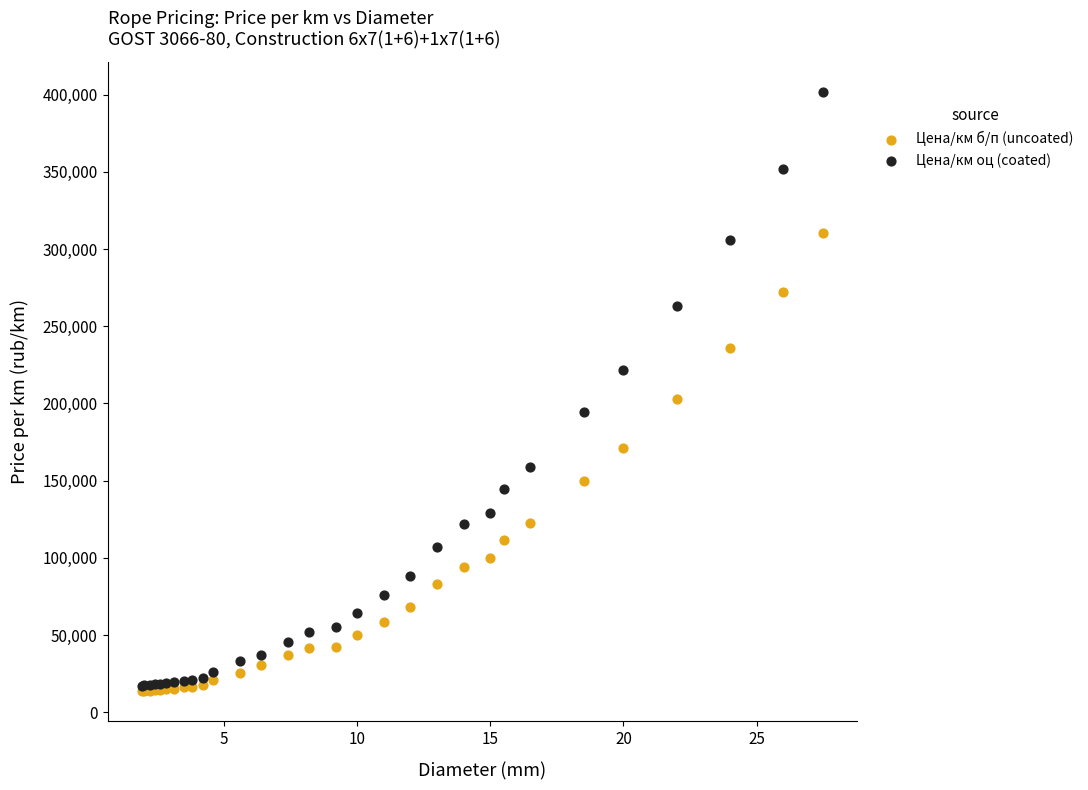

Which series reaches the maximum Y coordinate?

Цена/км оц (coated)